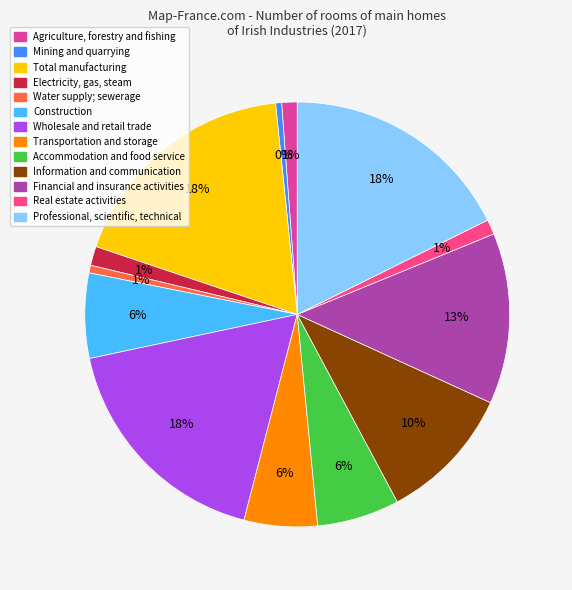

How many segments does this pie chart have?

13